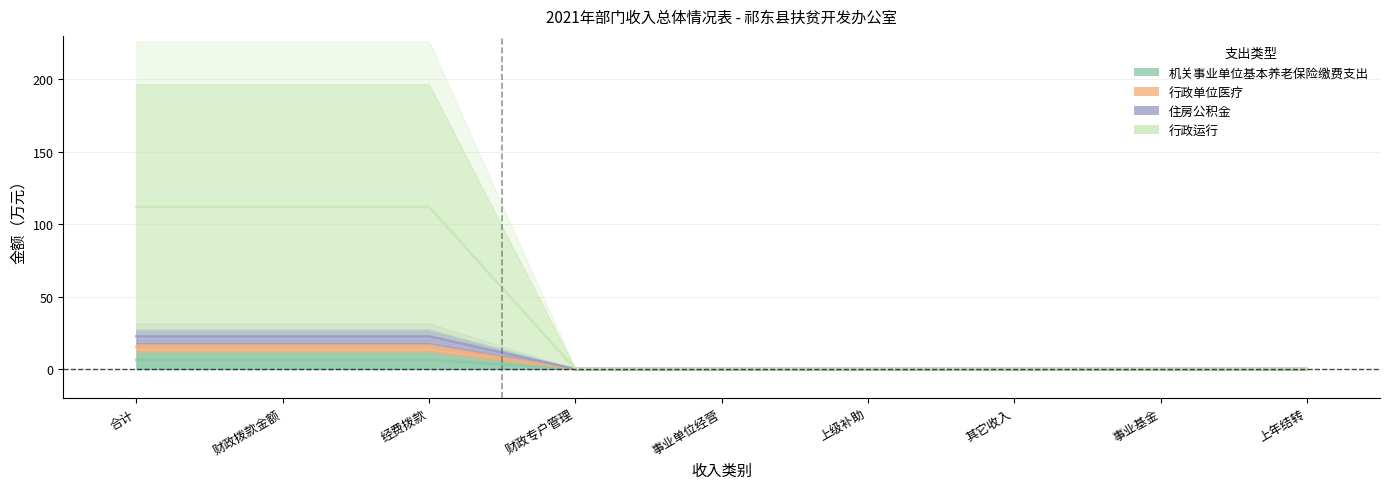

True or false: 住房公积金 and 行政运行 intersect in this chart.

False